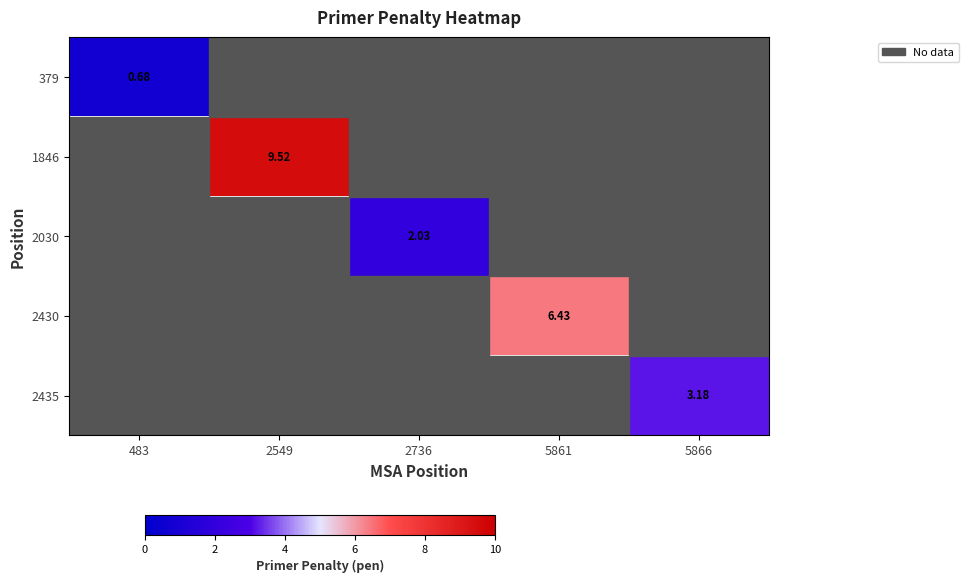

Which category has the lowest value in the 379 series?

483